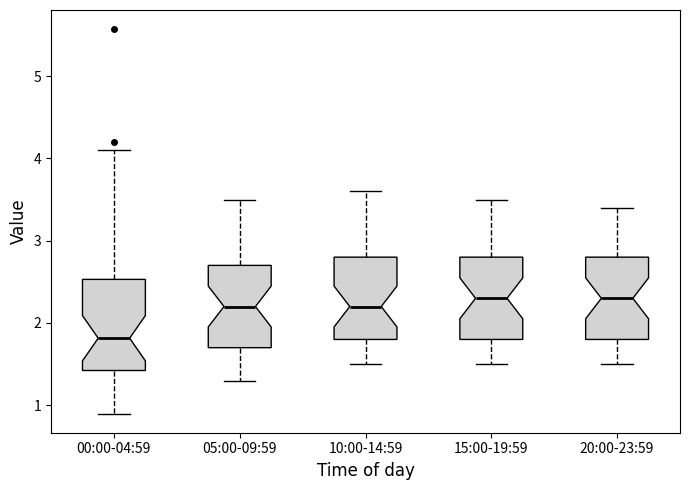

Where is the lower edge of the box for 05:00-09:59 on the y-axis? The values are not printed on the chart, so give them approximately, as read against the axis.

1.7